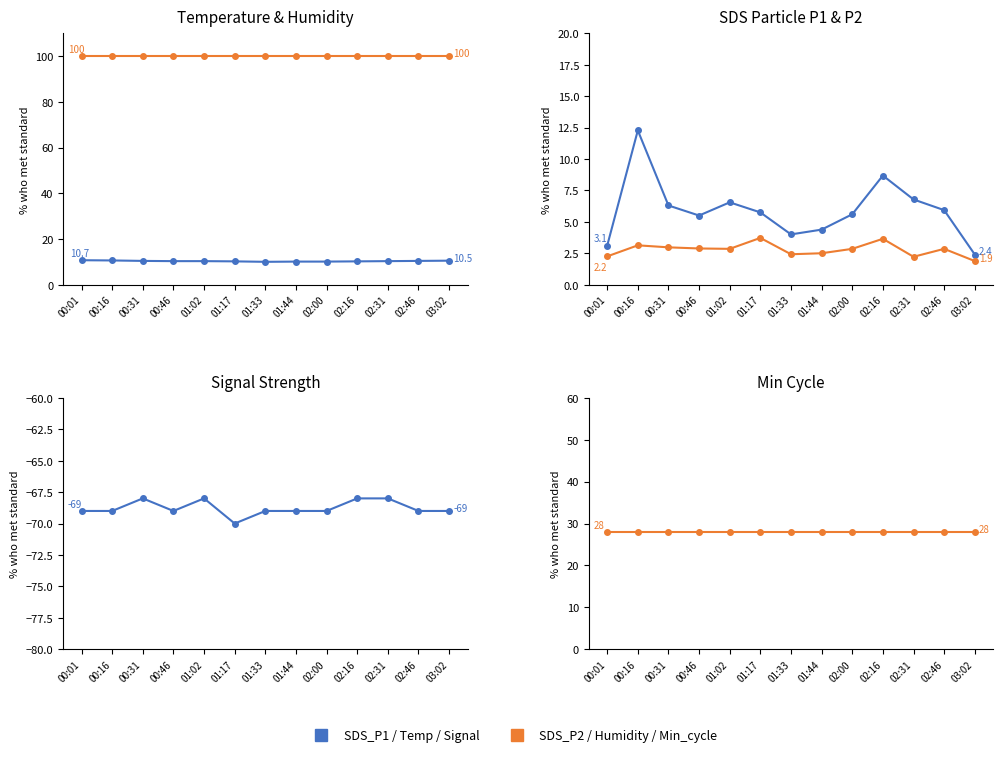

Rank the categories by Temp value from highest to lowest.

00:01, 00:16, 03:02, 00:31, 02:46, 00:46, 01:02, 02:31, 01:17, 02:16, 01:44, 02:00, 01:33